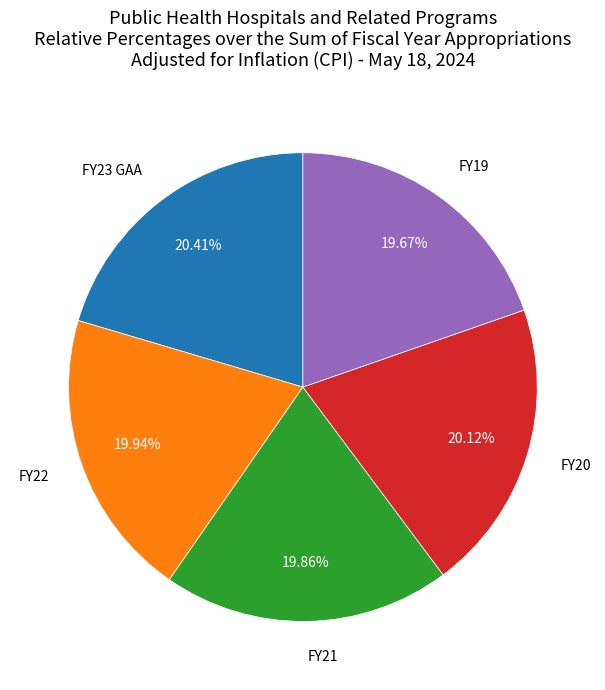

Does any single category account for the majority?

No